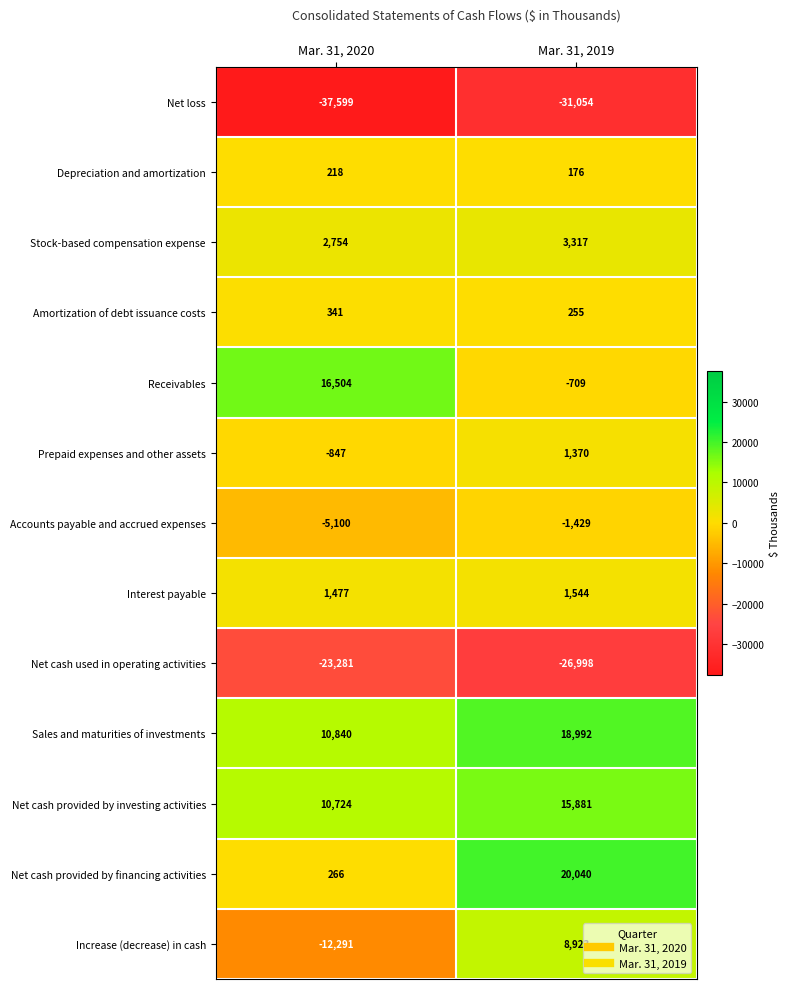

What is the average value of the Stock-based compensation expense series?

3036